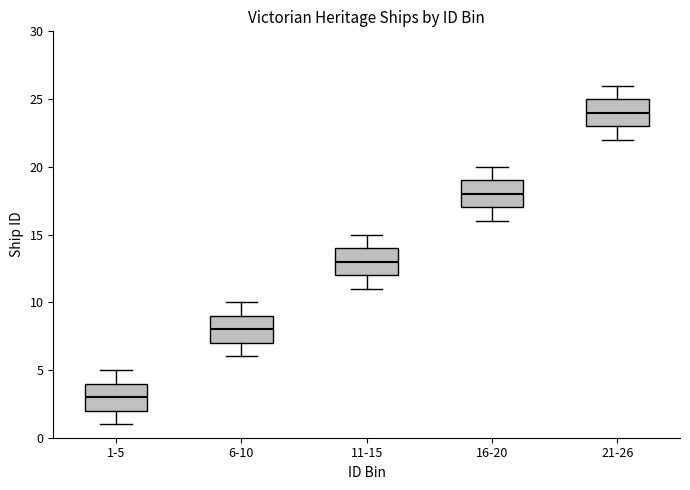

Which box's median line is the lowest?

1-5